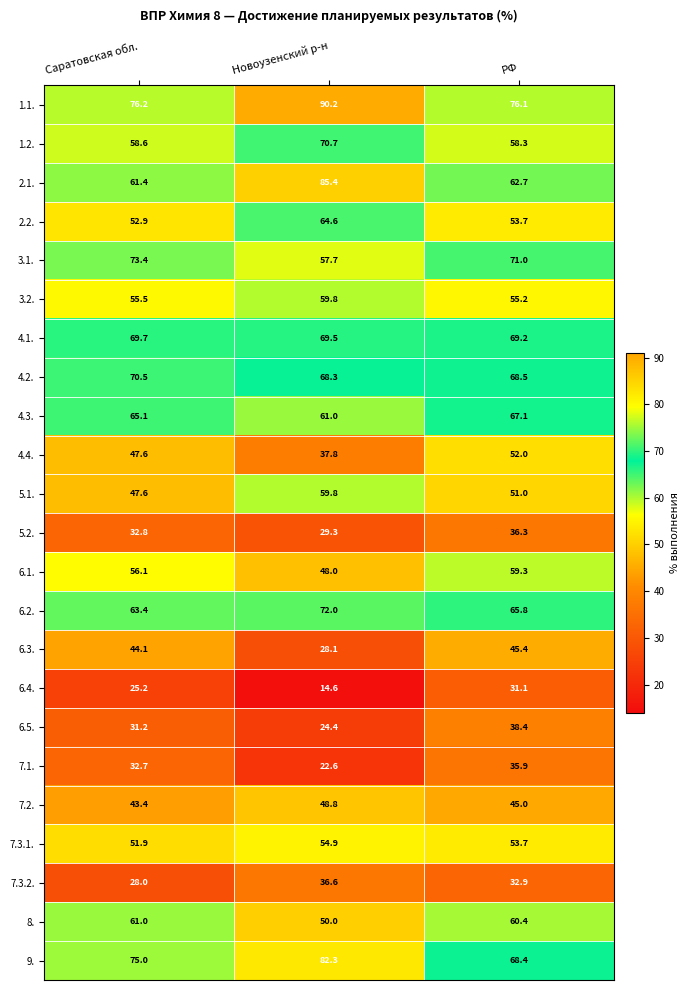

Count the number of categories in the chart.

3